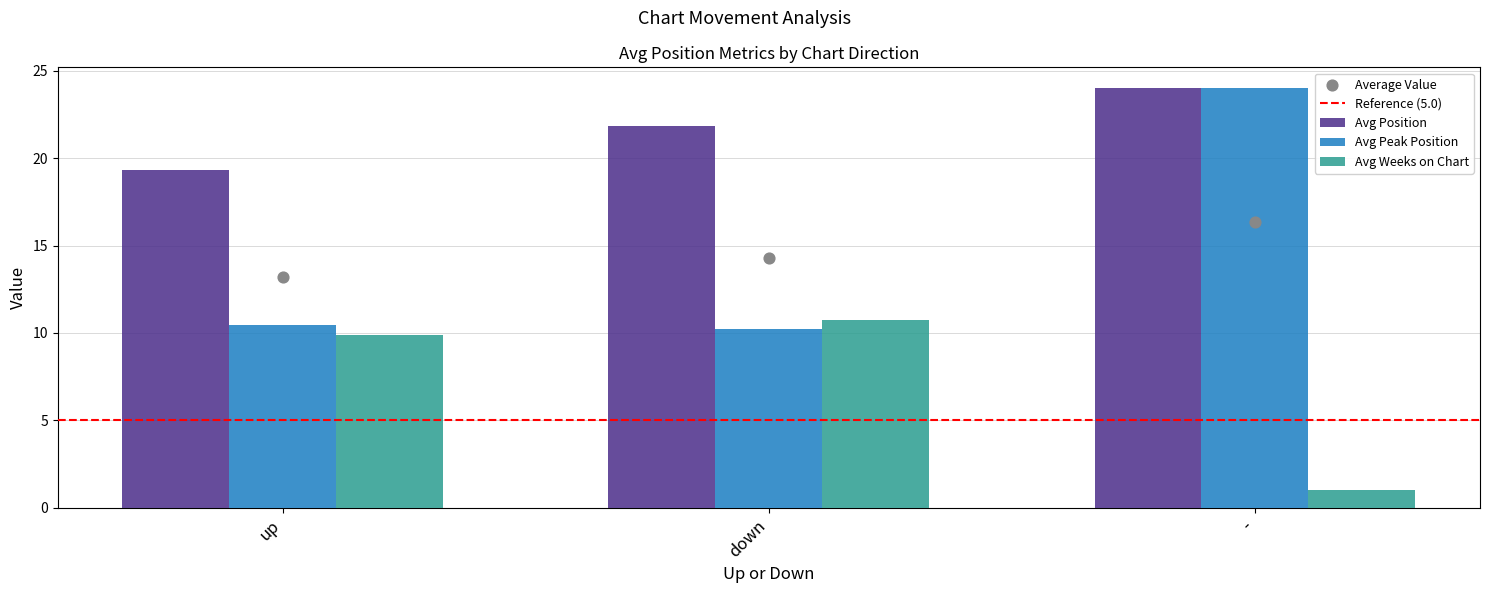

Which series has the largest Y range (max minus min)?

Avg Weeks on Chart